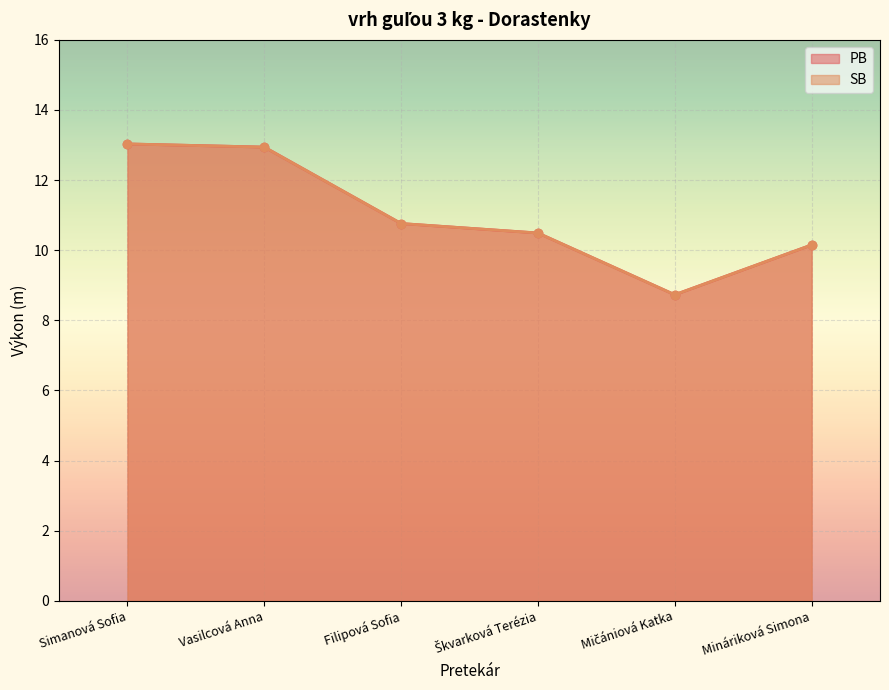

What are all the series names shown in the legend?

PB, SB